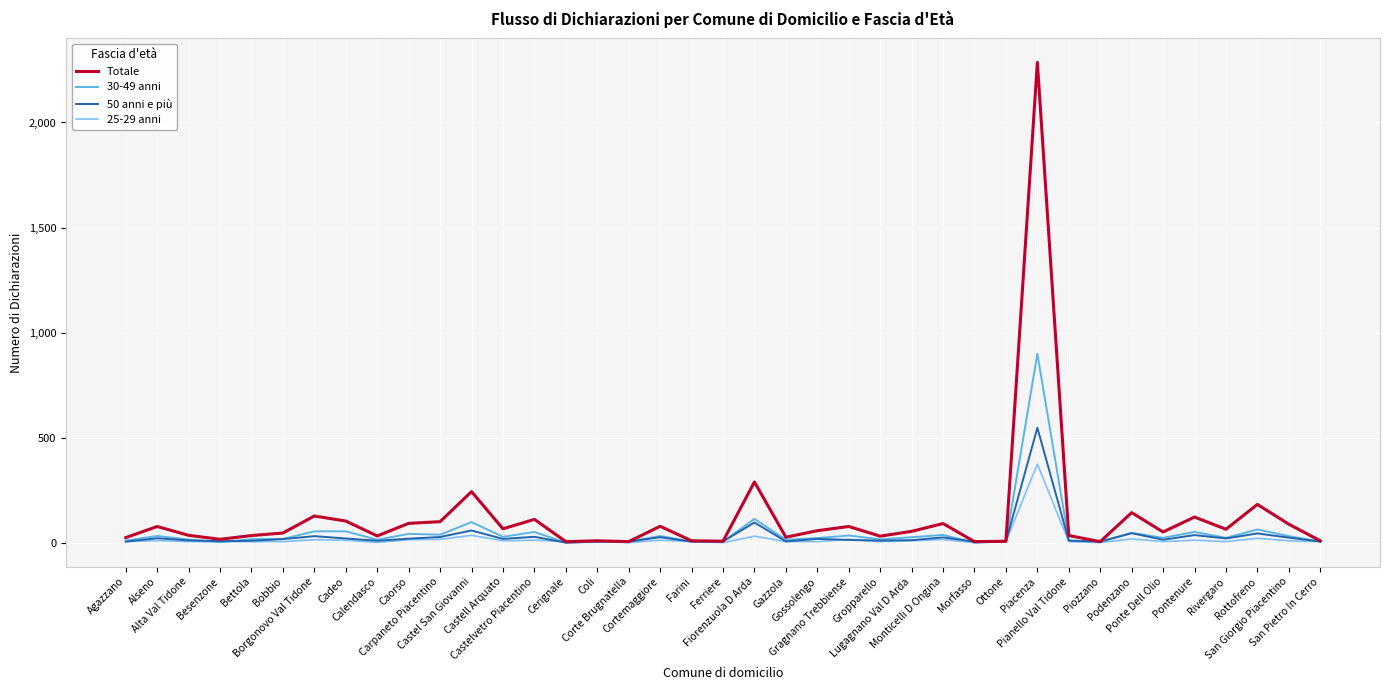

List the series in order of their peak value, highest first.

Totale, 30-49 anni, 50 anni e più, 25-29 anni